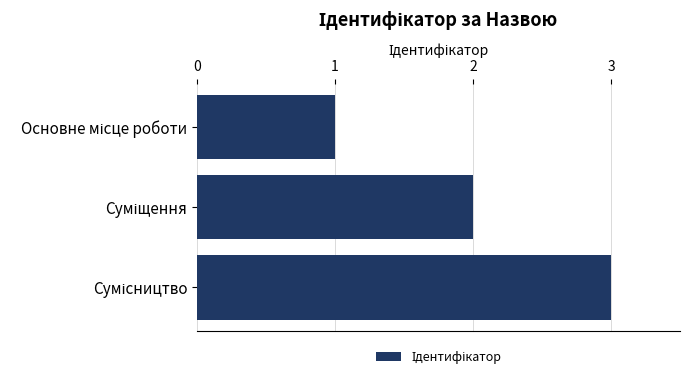

What is the sum of all values?

6